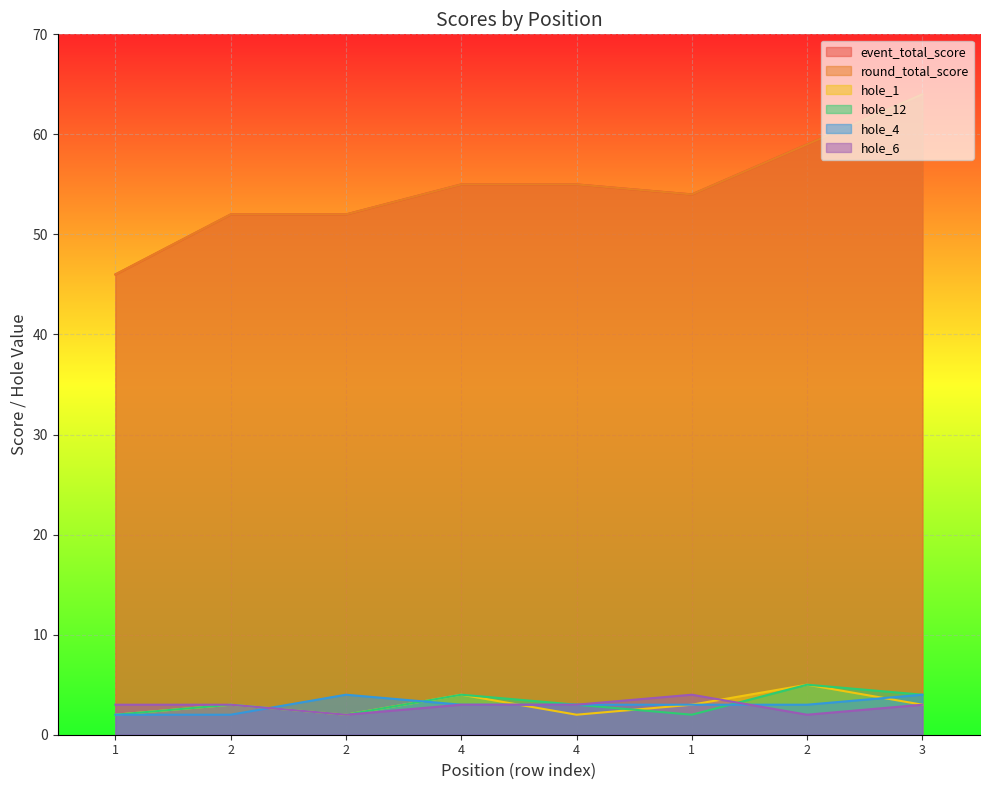

At which category is the sum across all series the highest?

3